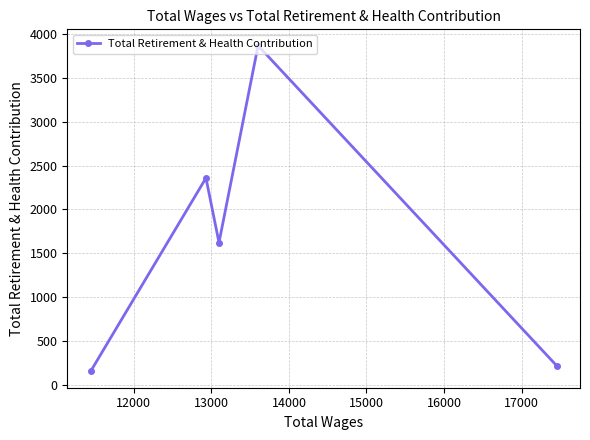

What is the greatest value displayed?

3867